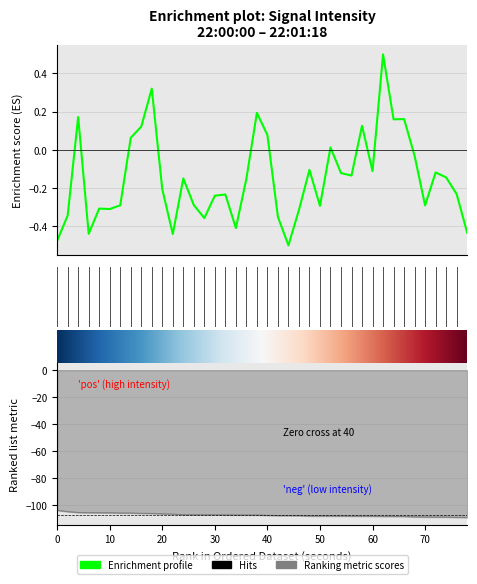

What is the sum of all values?

-5.9